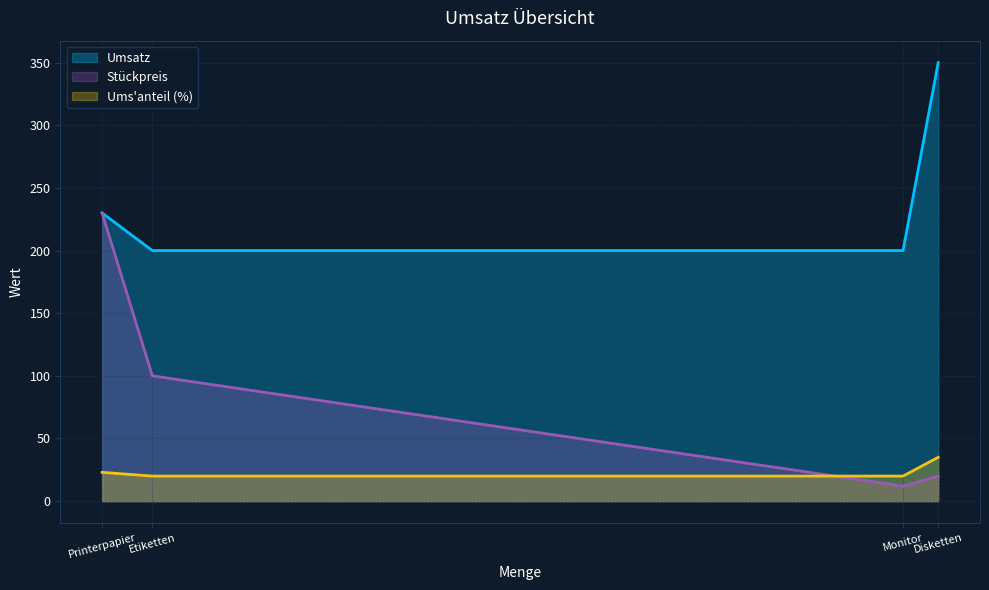

The Stückpreis series shows 12 at Monitor. True or false?

True